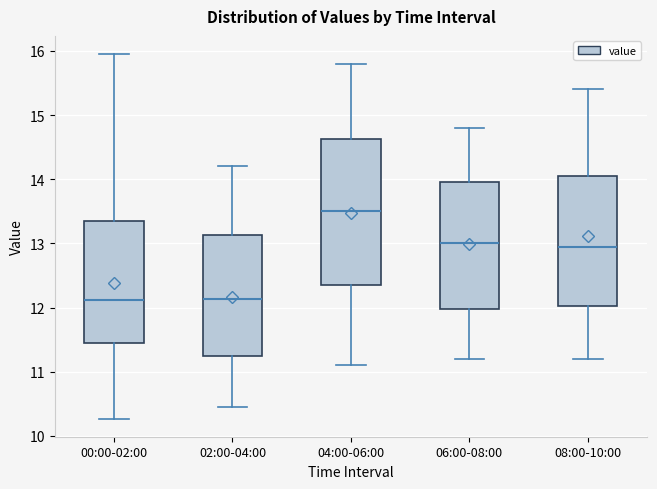

Reading left to right, read every box against the y-axis: the position of its median line, the range the box covers, and the ends of its whiskers. The values are not printed on the chart, so give them approximately, as read against the axis.

00:00-02:00: median 12.1, box 11.4 to 13.4, whiskers 10.3 to 16.0
02:00-04:00: median 12.1, box 11.2 to 13.1, whiskers 10.5 to 14.2
04:00-06:00: median 13.5, box 12.4 to 14.6, whiskers 11.1 to 15.8
06:00-08:00: median 13.0, box 12.0 to 14.0, whiskers 11.2 to 14.8
08:00-10:00: median 13.0, box 12.0 to 14.1, whiskers 11.2 to 15.4